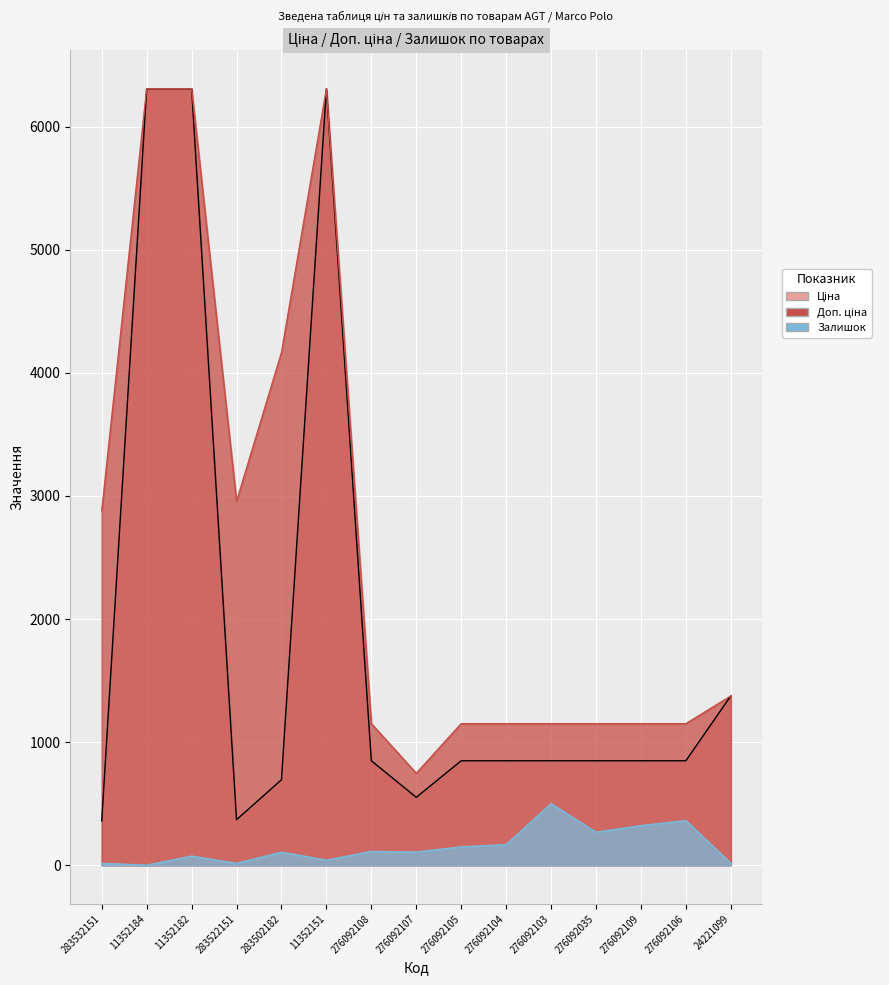

Rank the series by their maximum value, from lowest to highest.

Залишок, Ціна, Доп. ціна